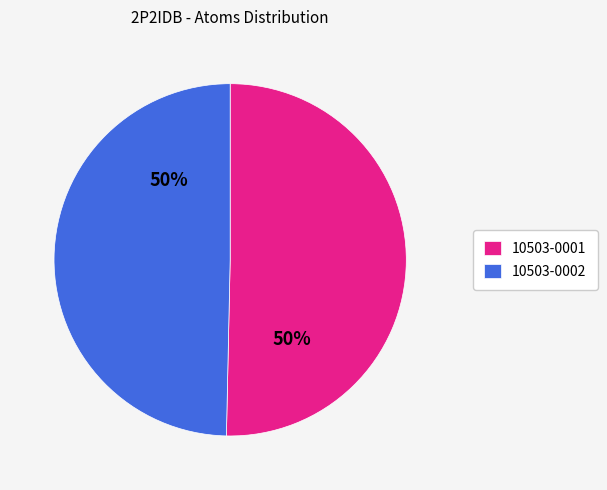

To the nearest percent, what is the combined percentage of 10503-0002 and 10503-0001?

100%